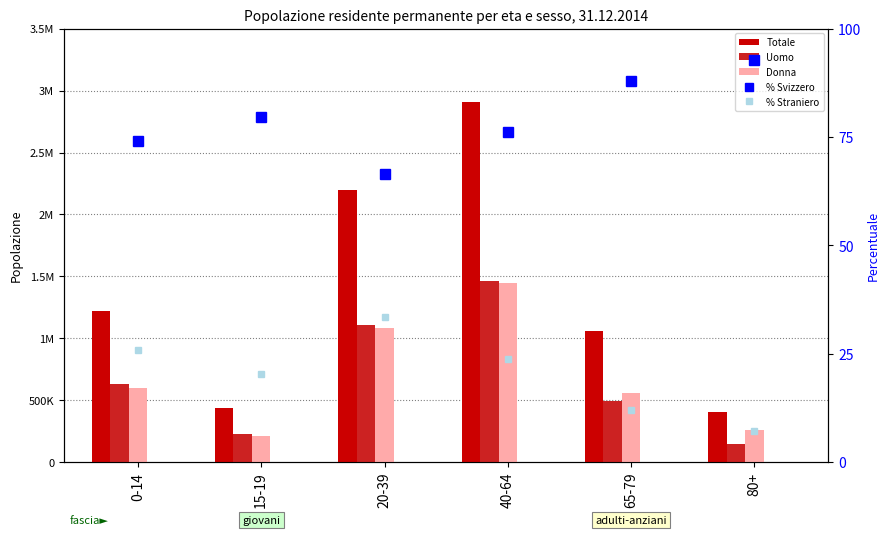

Between 65-79 and 0-14, which is larger?

0-14